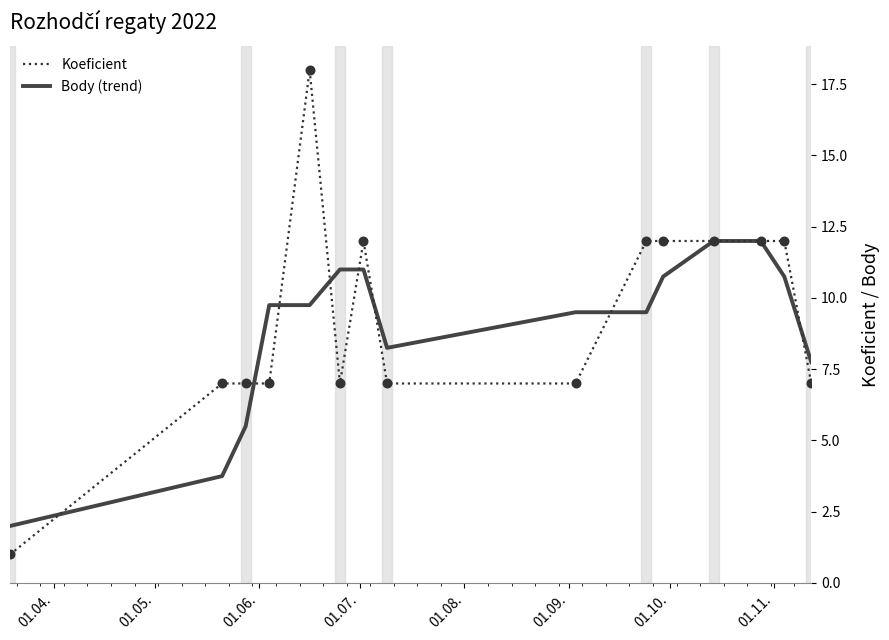

Which series has the largest range (max minus min)?

Koeficient